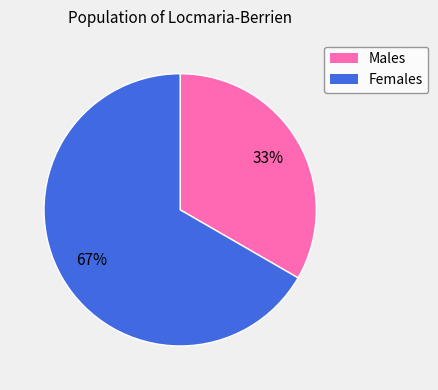

How many segments does this pie chart have?

2